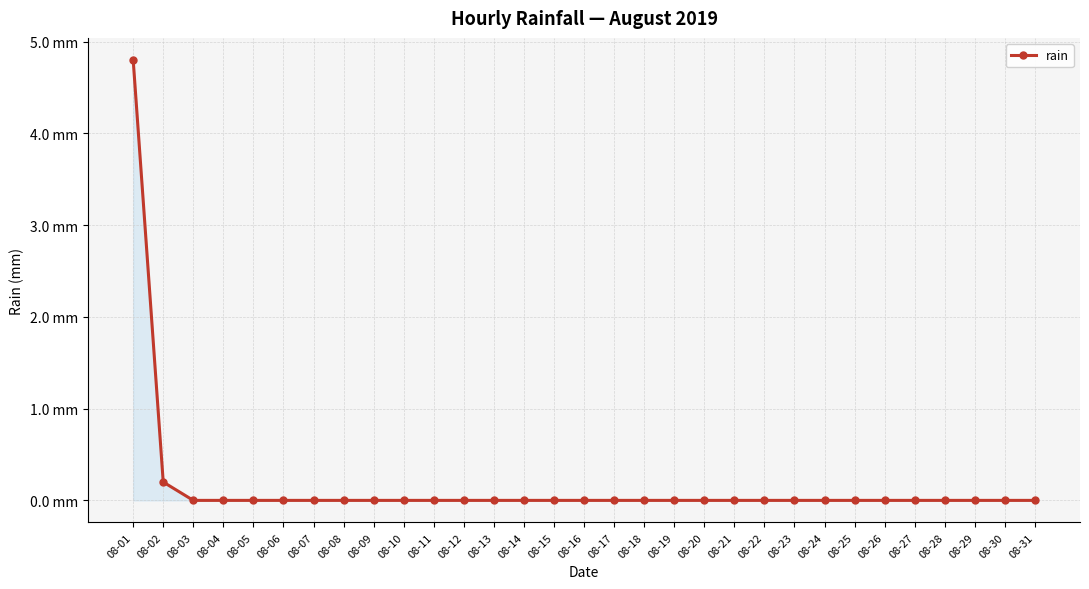

Which label corresponds to the smallest value in the chart?

08-03